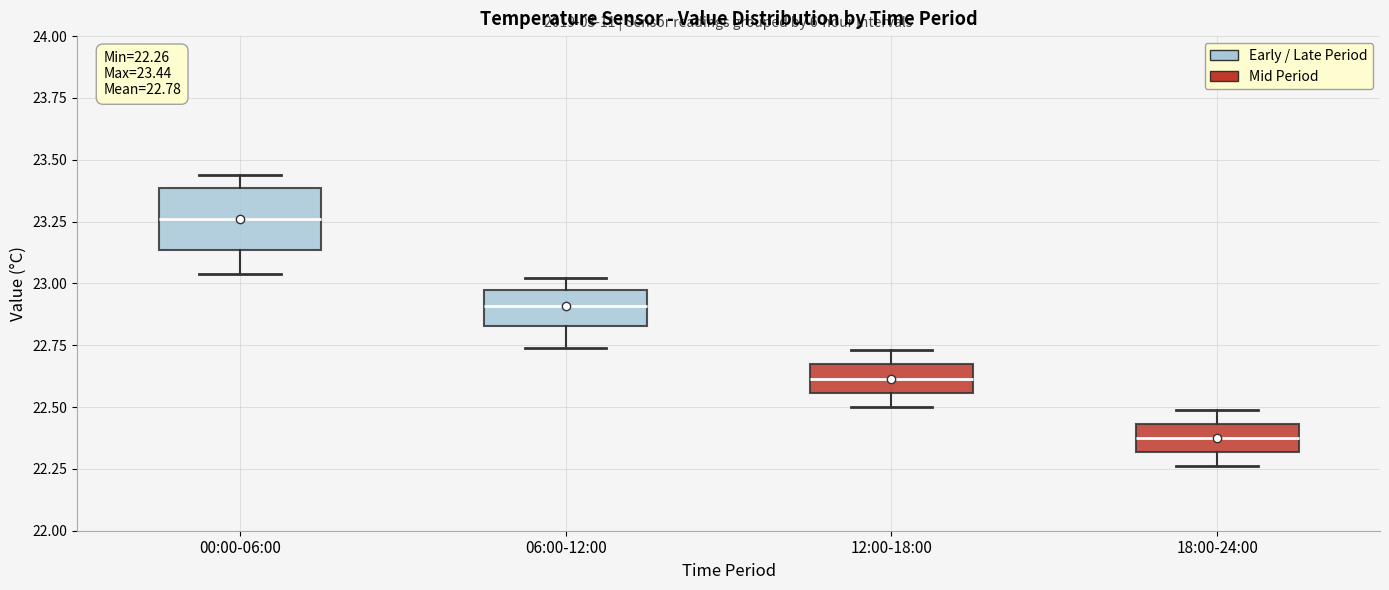

Which box is the tallest, from its lower edge to its upper edge?

00:00-06:00